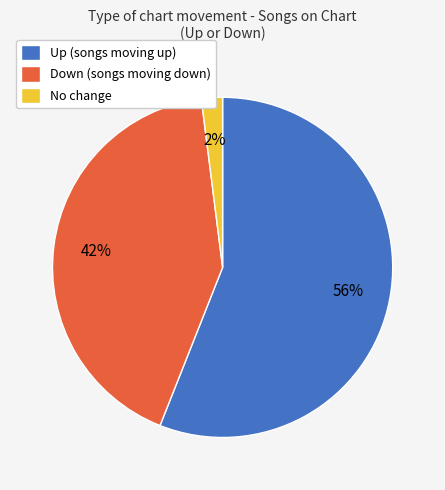

What is the majority slice?

Up (songs moving up)